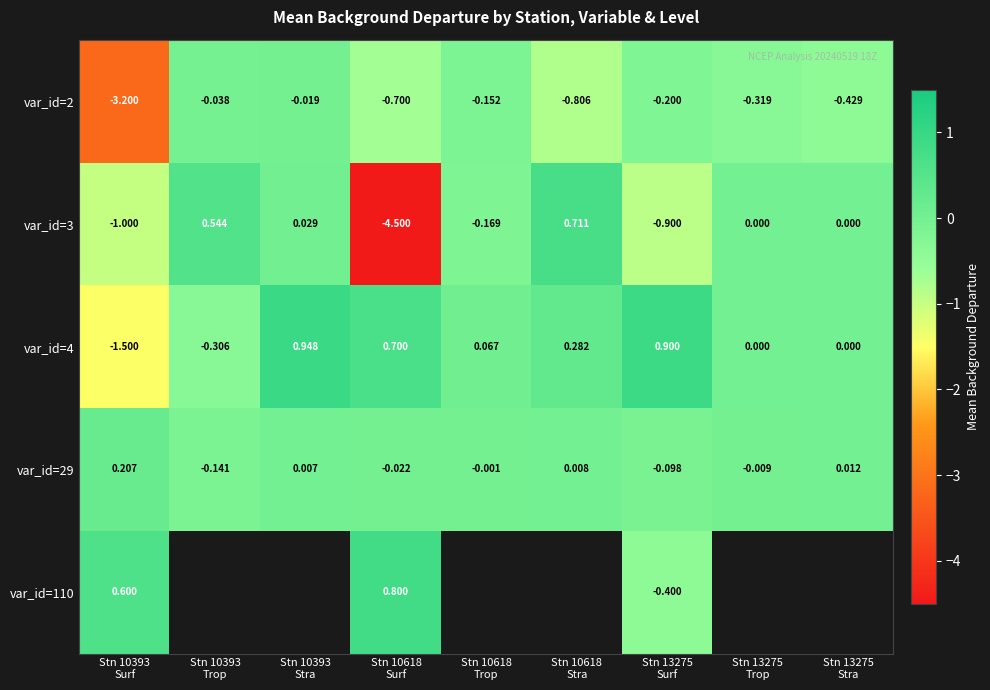

At Stn 10393 Stra, list the series in order from smallest to largest.

var_id=2, var_id=29, var_id=3, var_id=4, var_id=110